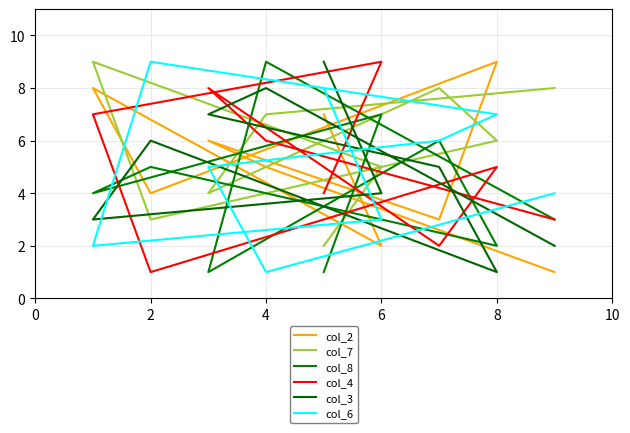

At which category does the chart reach its peak across all series?

8